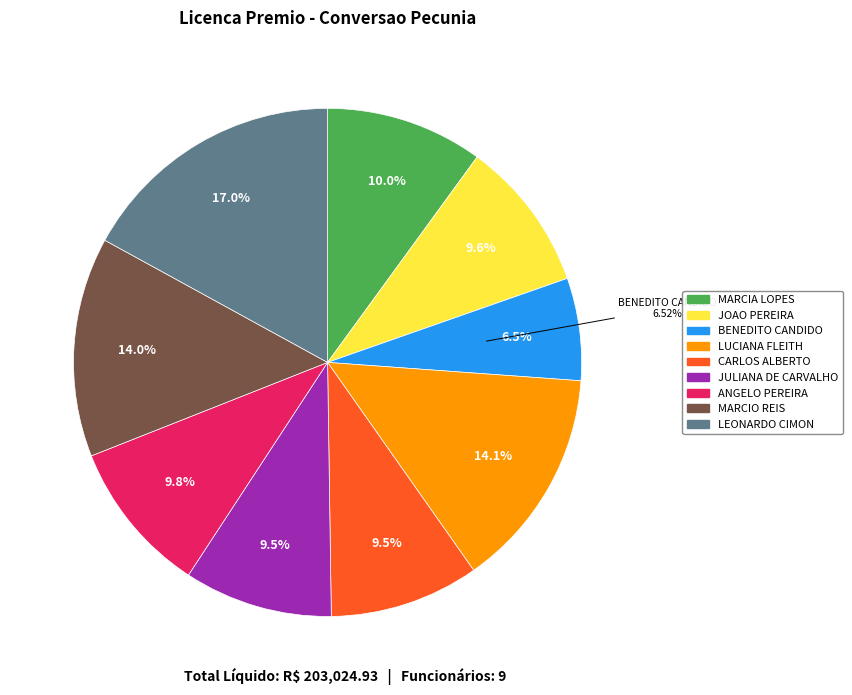

Which slice is the largest?

LEONARDO CIMON SIMOES DE ARAUJO